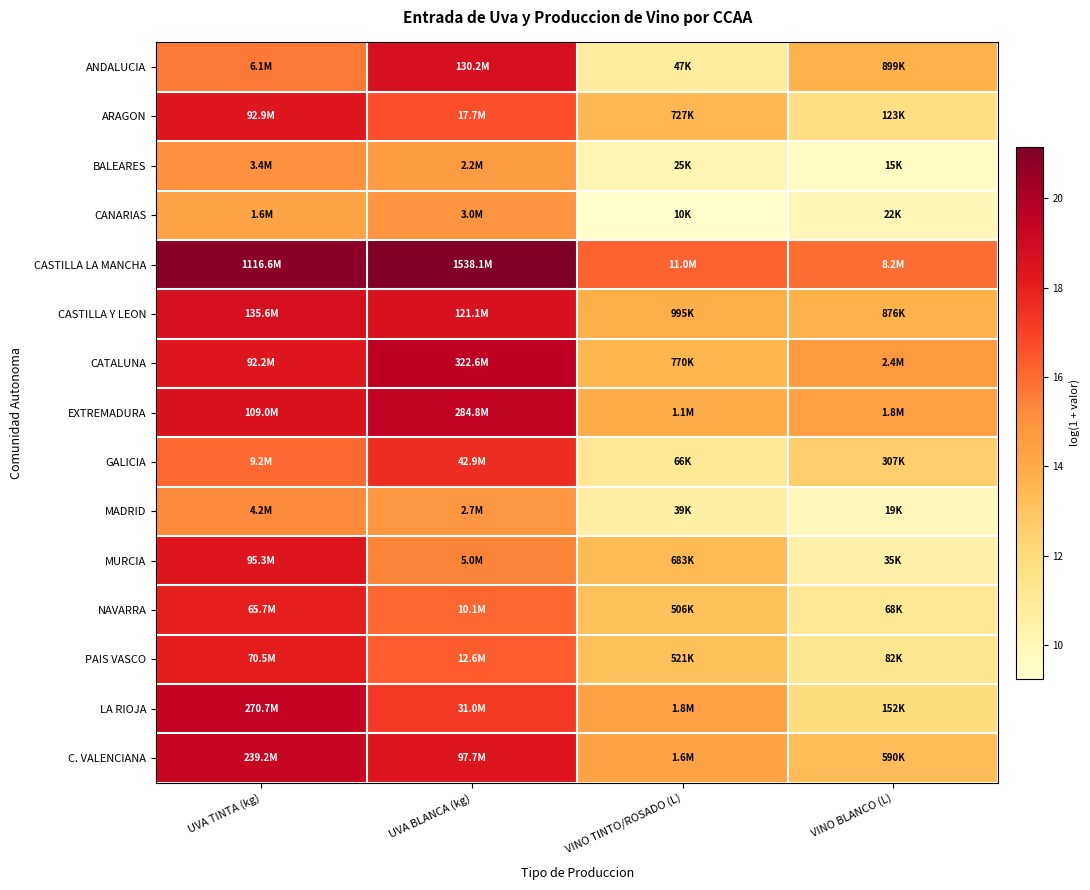

At which category is the sum across all series the highest?

UVA TINTA (kg)